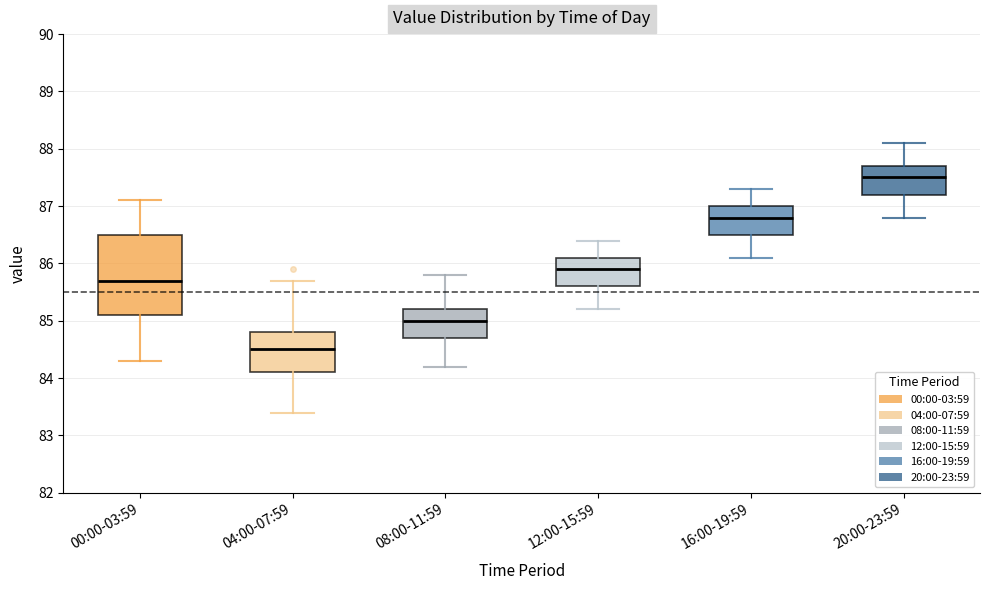

Reading left to right, read every box against the y-axis: the position of its median line, the range the box covers, and the ends of its whiskers. The values are not printed on the chart, so give them approximately, as read against the axis.

00:00-03:59: median 85.7, box 85.1 to 86.5, whiskers 84.3 to 87.1
04:00-07:59: median 84.5, box 84.1 to 84.8, whiskers 83.4 to 85.7
08:00-11:59: median 85.0, box 84.7 to 85.2, whiskers 84.2 to 85.8
12:00-15:59: median 85.9, box 85.6 to 86.1, whiskers 85.2 to 86.4
16:00-19:59: median 86.8, box 86.5 to 87.0, whiskers 86.1 to 87.3
20:00-23:59: median 87.5, box 87.2 to 87.7, whiskers 86.8 to 88.1